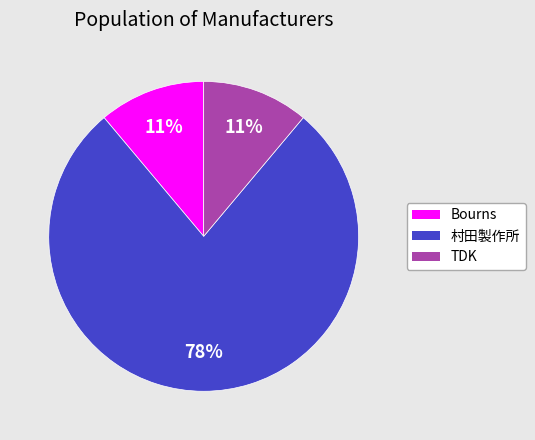

Between TDK and 村田製作所, which is larger?

村田製作所